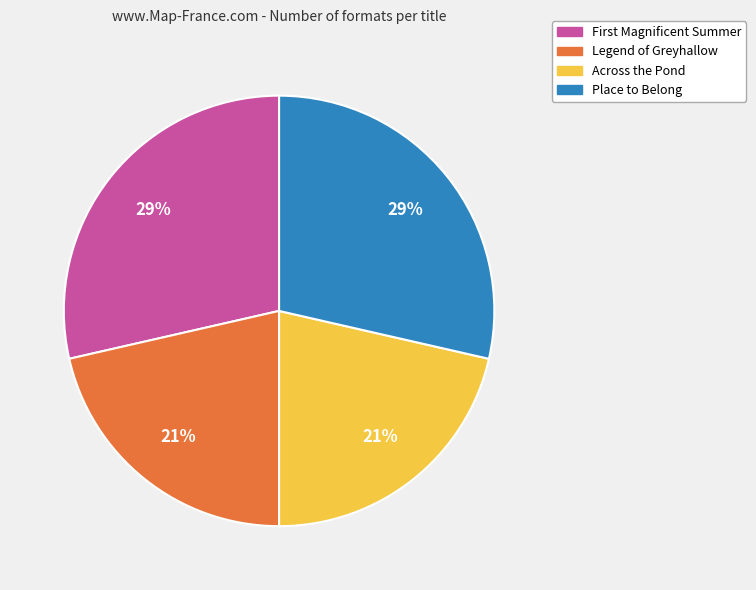

To the nearest percent, what is the combined percentage of Across the Pond and Place to Belong?

50%